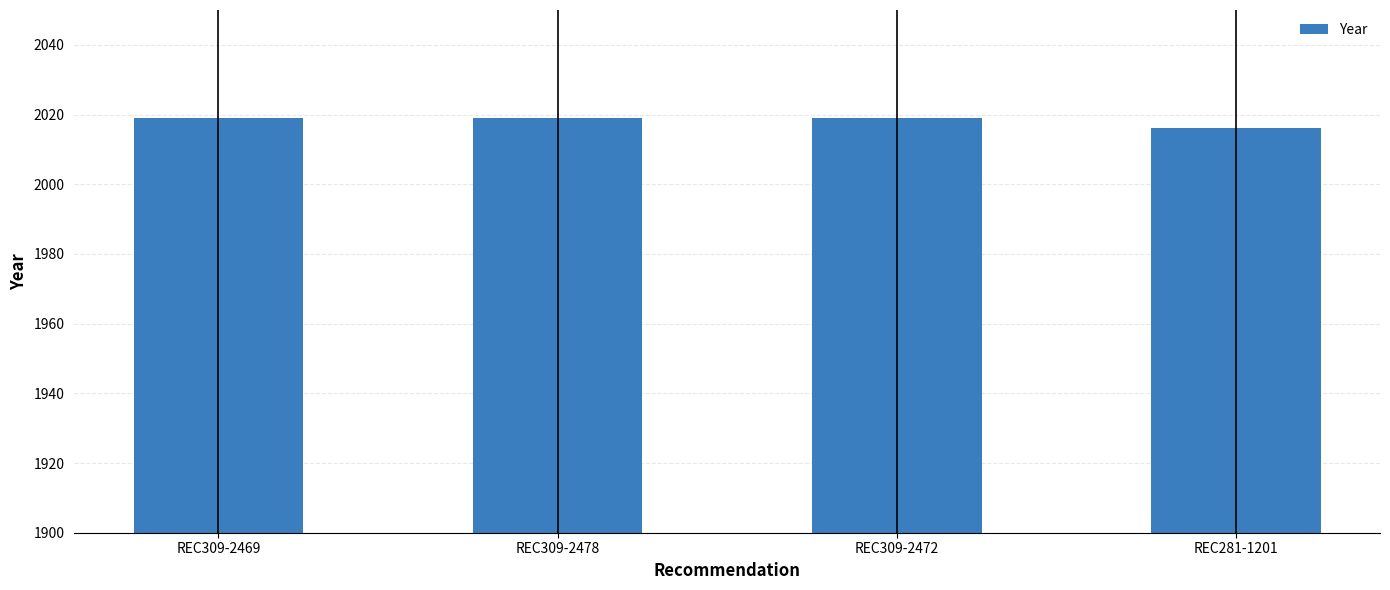

What is the label of the 3rd bar from the right?

REC309-2478